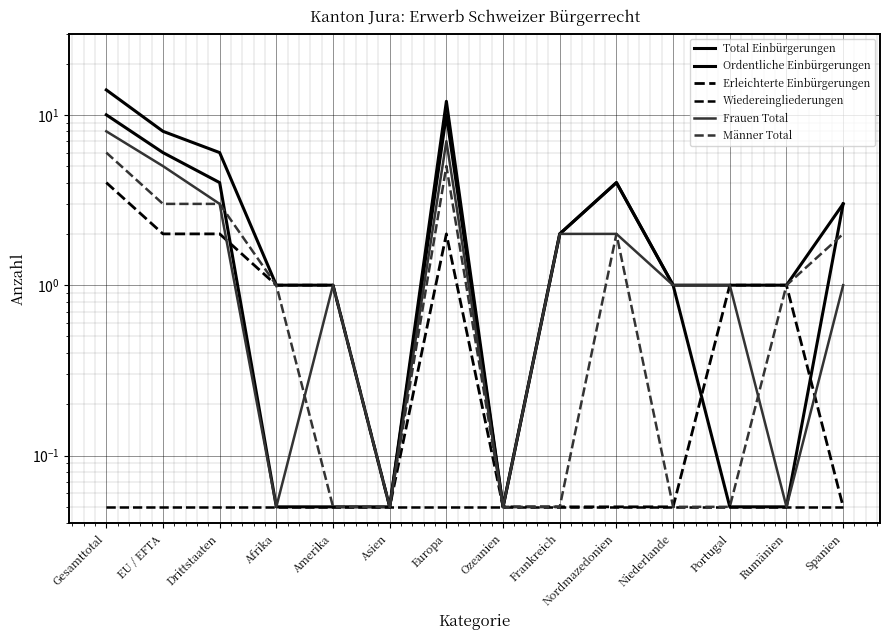

Reading left to right, transcribe all the data shown in this chart.

Total Einbürgerungen: Gesamttotal=14.0	EU / EFTA=8.0	Drittstaaten=6.0	Afrika=1.0	Amerika=1.0	Asien=0.1	Europa=12.0	Ozeanien=0.1	Frankreich=2.0	Nordmazedonien=4.0	Niederlande=1.0	Portugal=1.0	Rumänien=1.0	Spanien=3.0
Ordentliche Einbürgerungen: Gesamttotal=10.0	EU / EFTA=6.0	Drittstaaten=4.0	Afrika=0.1	Amerika=0.1	Asien=0.1	Europa=10.0	Ozeanien=0.1	Frankreich=2.0	Nordmazedonien=4.0	Niederlande=1.0	Portugal=0.1	Rumänien=0.1	Spanien=3.0
Erleichterte Einbürgerungen: Gesamttotal=4.0	EU / EFTA=2.0	Drittstaaten=2.0	Afrika=1.0	Amerika=1.0	Asien=0.1	Europa=2.0	Ozeanien=0.1	Frankreich=0.1	Nordmazedonien=0.1	Niederlande=0.1	Portugal=1.0	Rumänien=1.0	Spanien=0.1
Wiedereingliederungen: Gesamttotal=0.1	EU / EFTA=0.1	Drittstaaten=0.1	Afrika=0.1	Amerika=0.1	Asien=0.1	Europa=0.1	Ozeanien=0.1	Frankreich=0.1	Nordmazedonien=0.1	Niederlande=0.1	Portugal=0.1	Rumänien=0.1	Spanien=0.1
Frauen Total: Gesamttotal=8.0	EU / EFTA=5.0	Drittstaaten=3.0	Afrika=0.1	Amerika=1.0	Asien=0.1	Europa=7.0	Ozeanien=0.1	Frankreich=2.0	Nordmazedonien=2.0	Niederlande=1.0	Portugal=1.0	Rumänien=0.1	Spanien=1.0
Männer Total: Gesamttotal=6.0	EU / EFTA=3.0	Drittstaaten=3.0	Afrika=1.0	Amerika=0.1	Asien=0.1	Europa=5.0	Ozeanien=0.1	Frankreich=0.1	Nordmazedonien=2.0	Niederlande=0.1	Portugal=0.1	Rumänien=1.0	Spanien=2.0